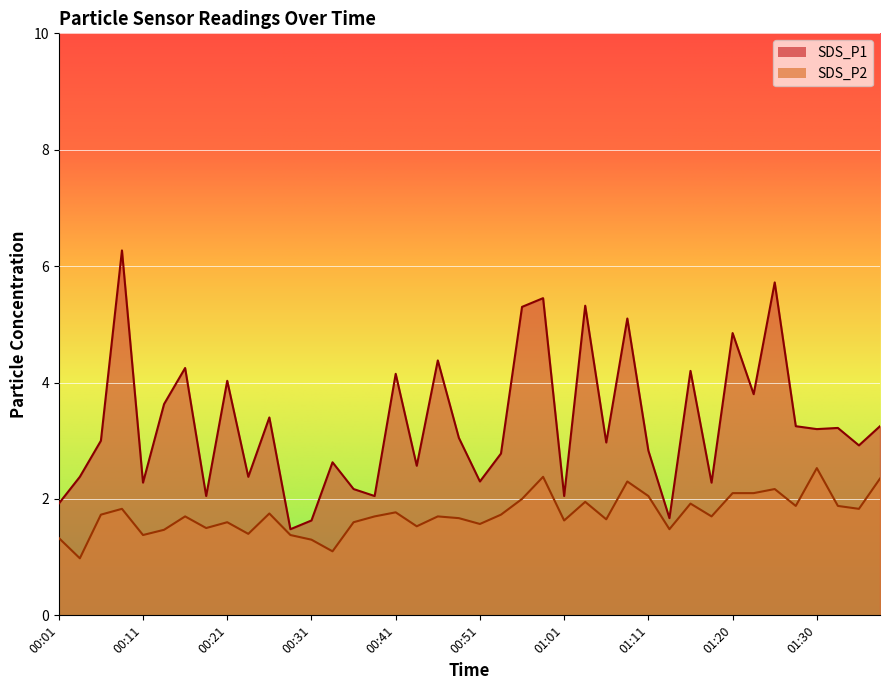

True or false: SDS_P1 and SDS_P2 cross at least once.

False